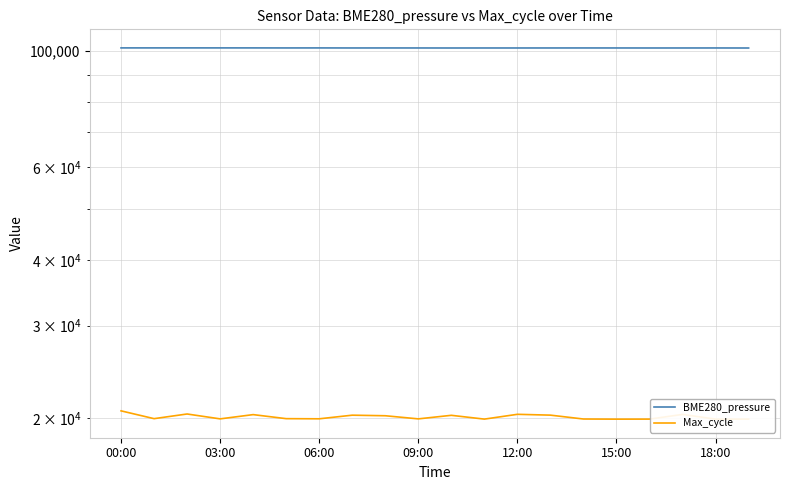

How many values in the Max_cycle series exceed 19962?

9